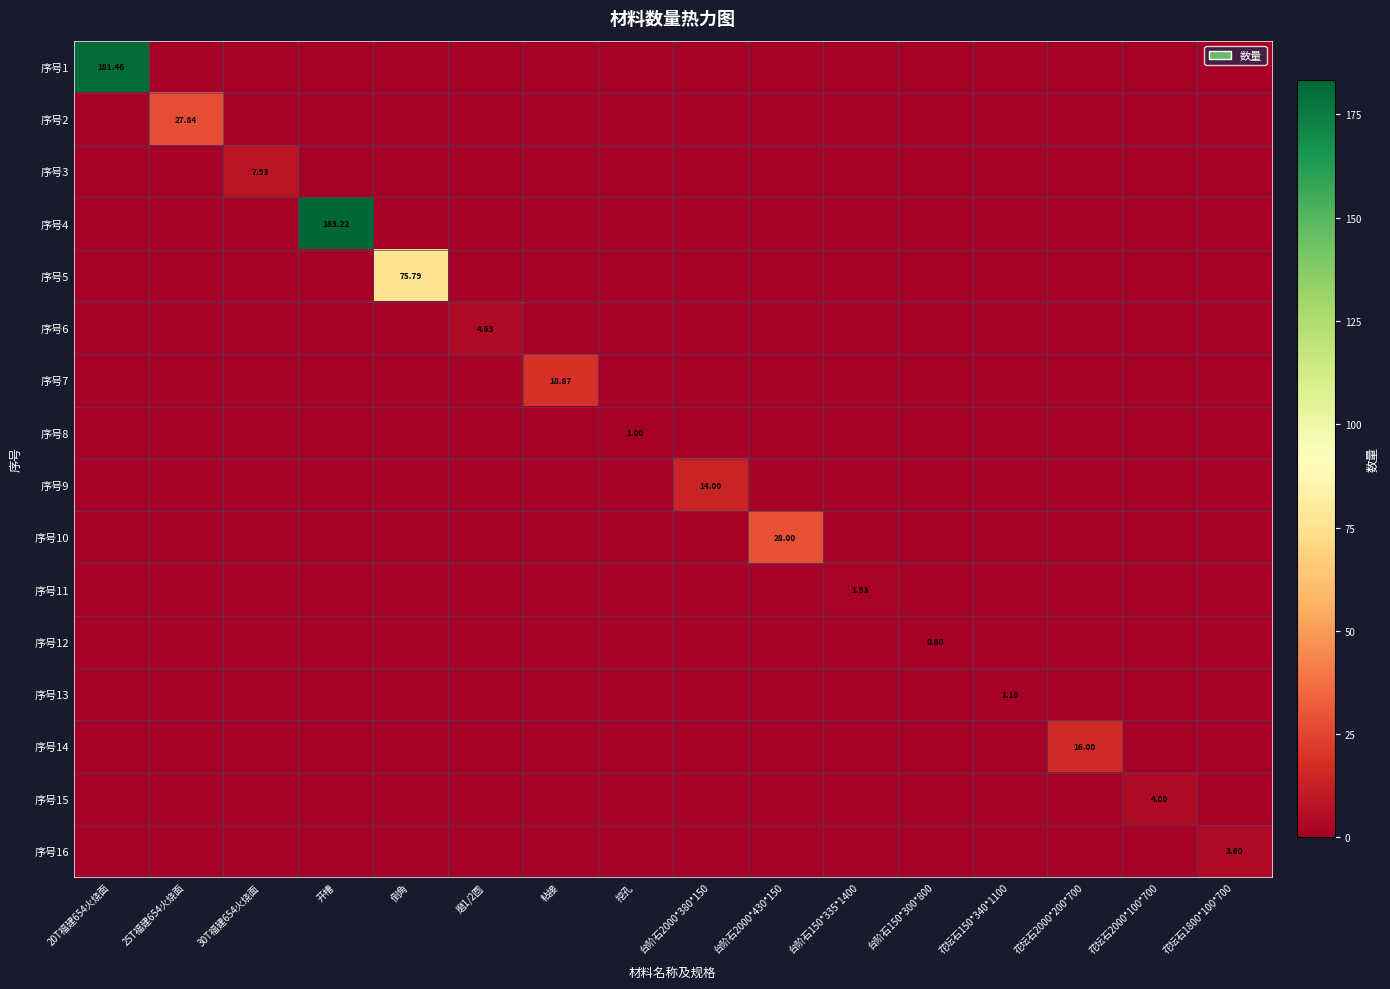

Rank the series at 30T福建654火烧面 from lowest to highest value.

序号1, 序号2, 序号4, 序号5, 序号6, 序号7, 序号8, 序号9, 序号10, 序号11, 序号12, 序号13, 序号14, 序号15, 序号16, 序号3